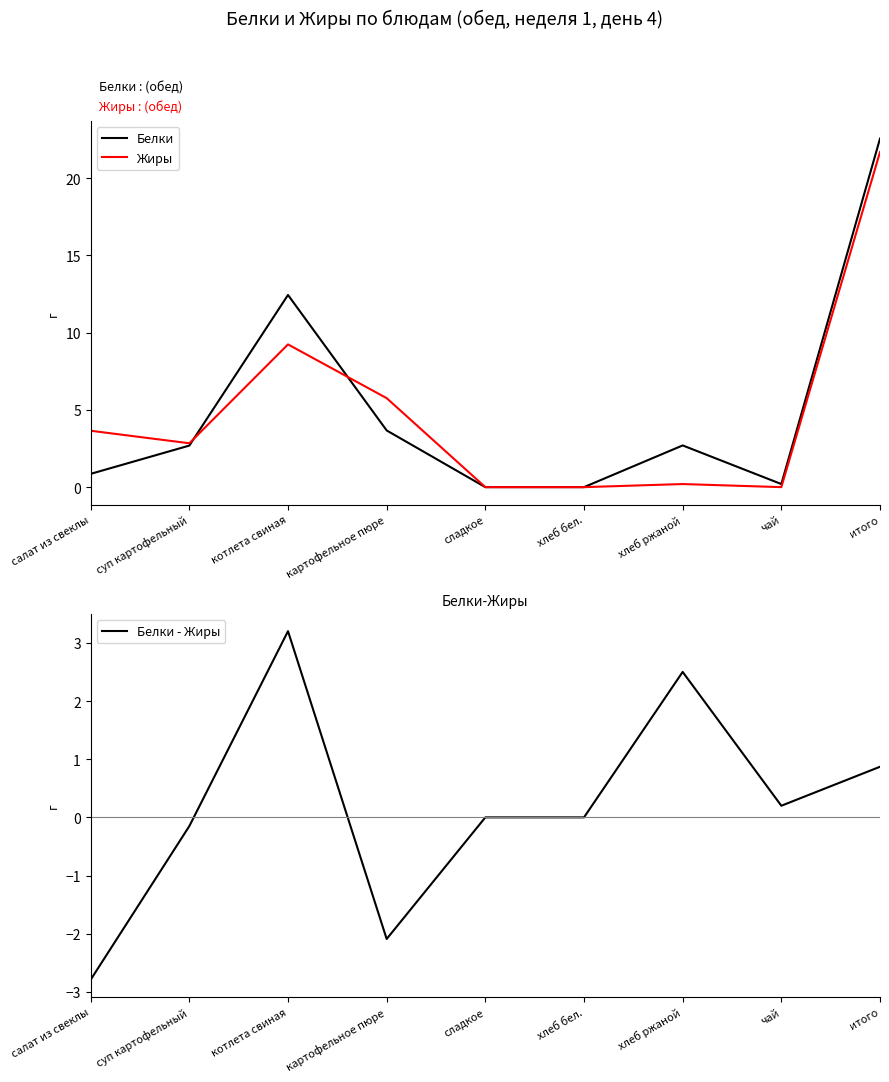

At картофельное пюре, list the series in order from largest to smallest.

Жиры, Белки, Белки - Жиры